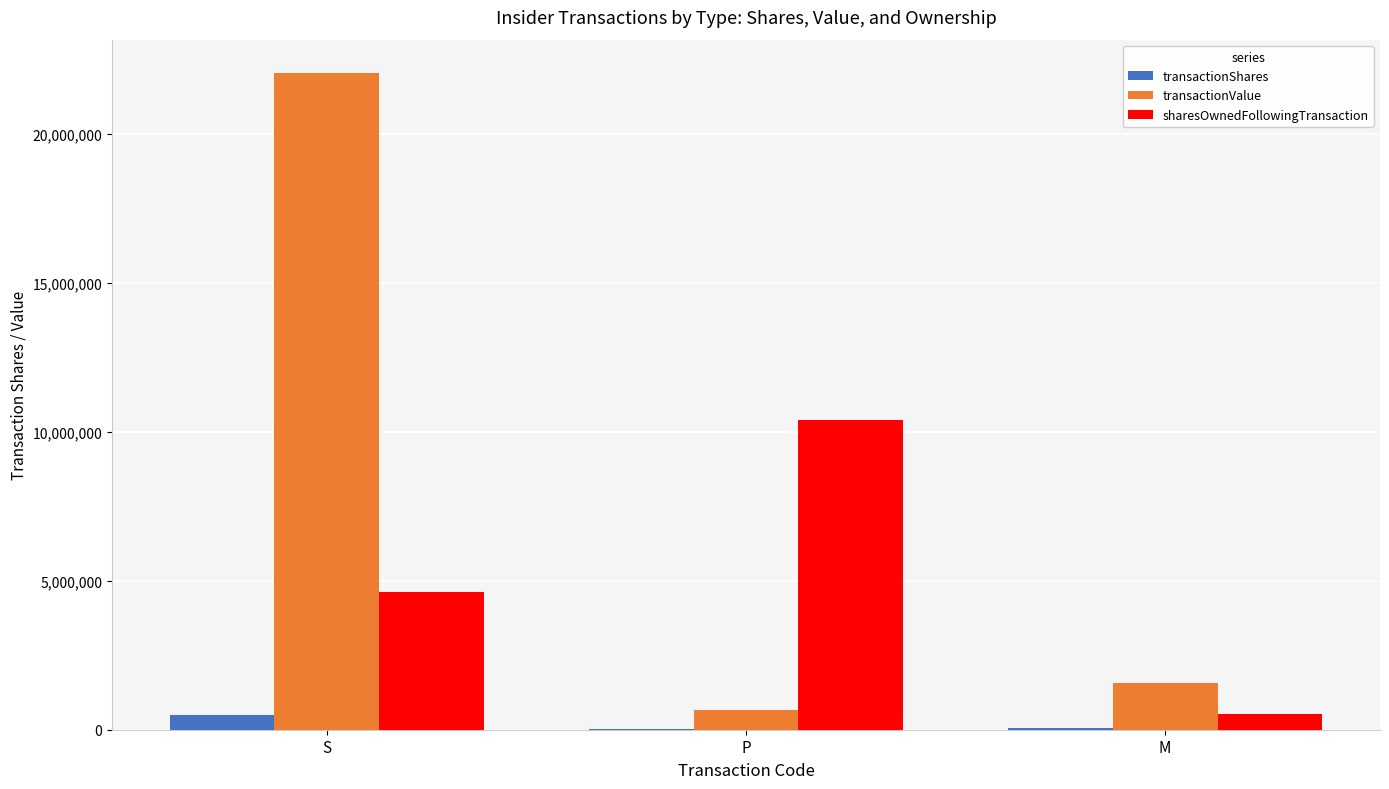

At which label does transactionValue first exceed 1584000?

S